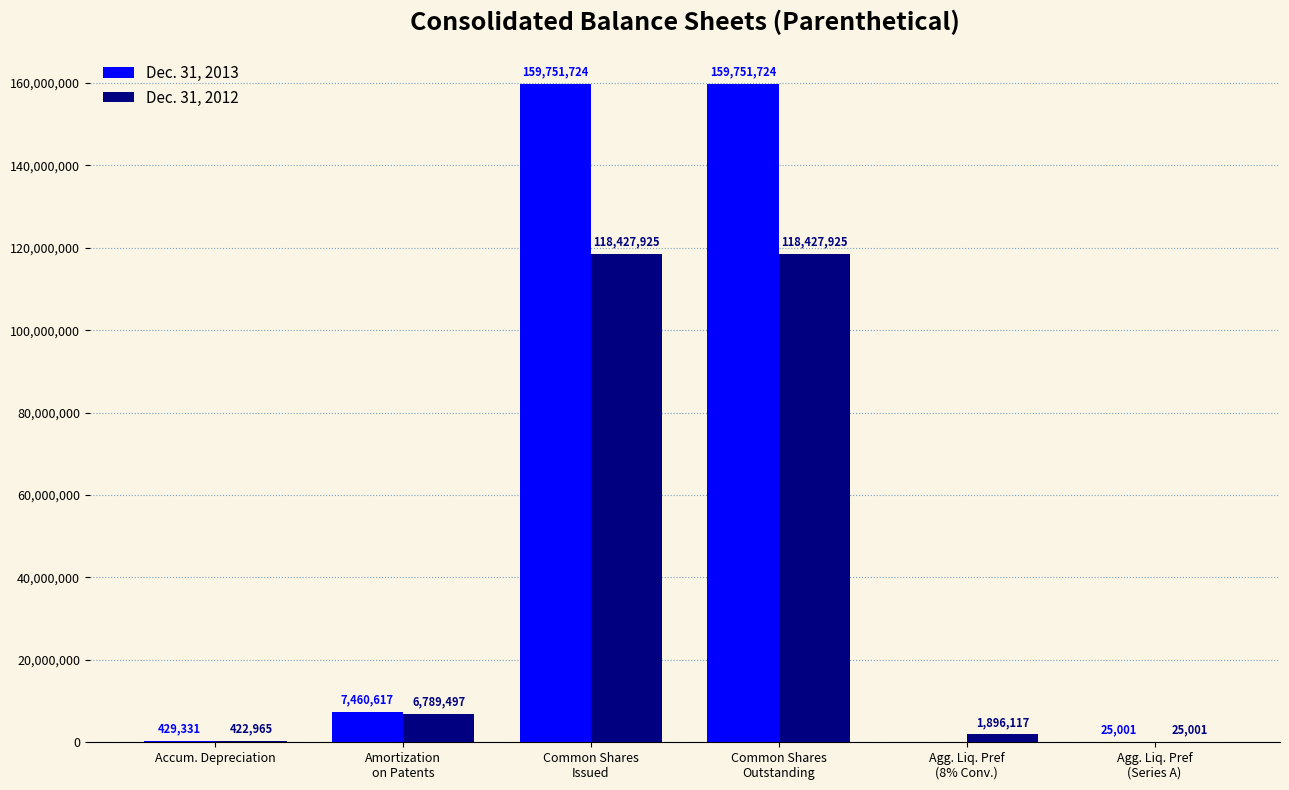

Is it true that Dec. 31, 2012 equals 422965 at Accum. Depreciation?

True